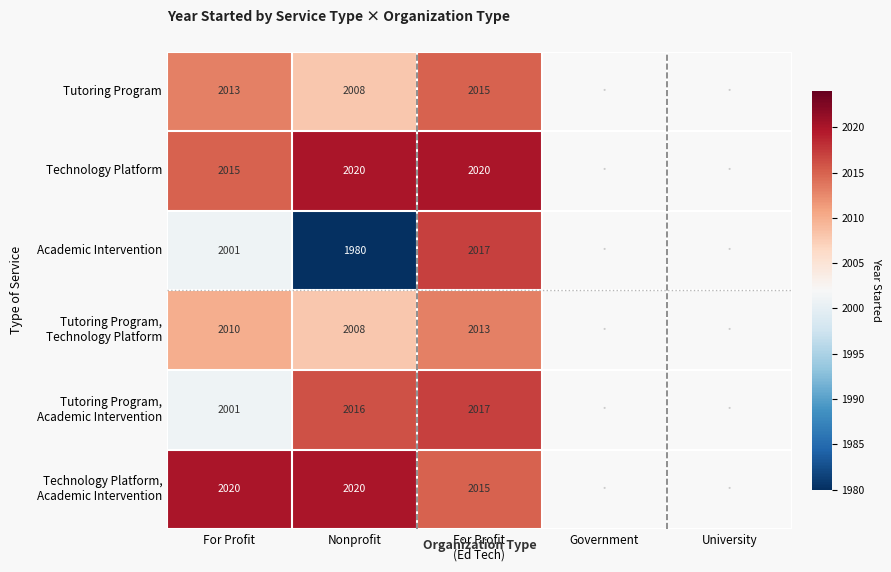

What is the sum of the Technology Platform, Academic Intervention values at Nonprofit and For Profit?

4040.0